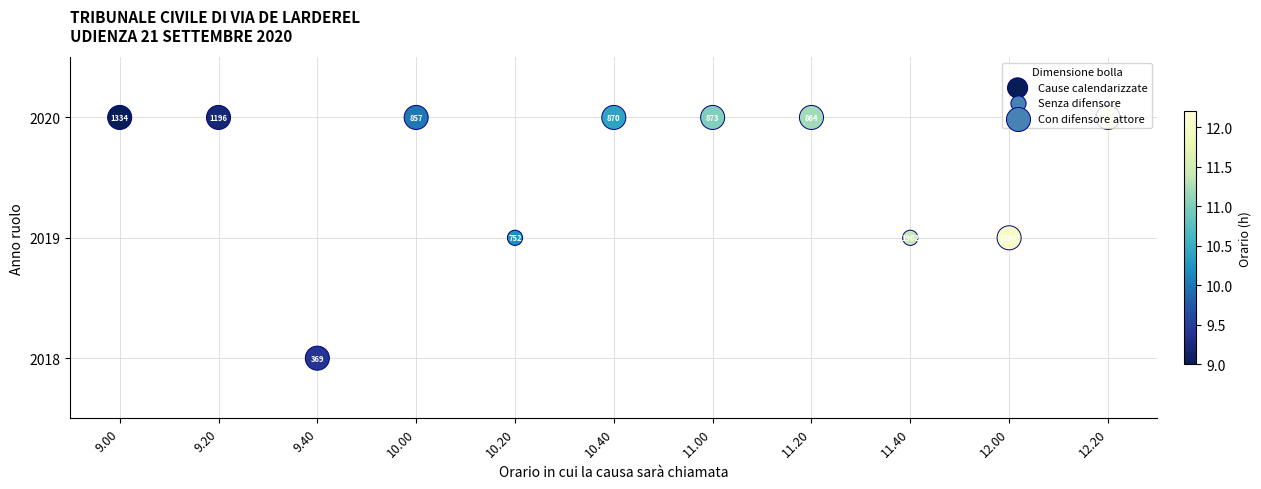

Reading left to right, extract all data points from this chart.

2	2	0	2	1	2	2	2	1	1	2